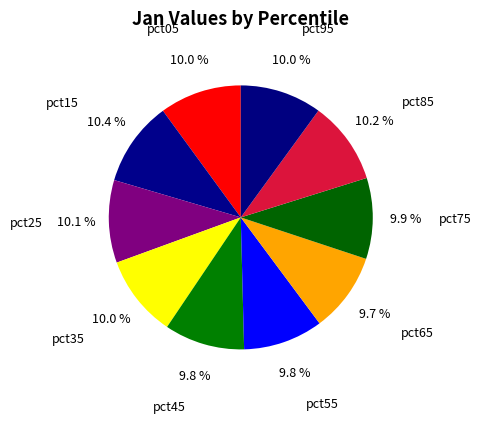

What portion of the pie excludes pct55?

90.2%